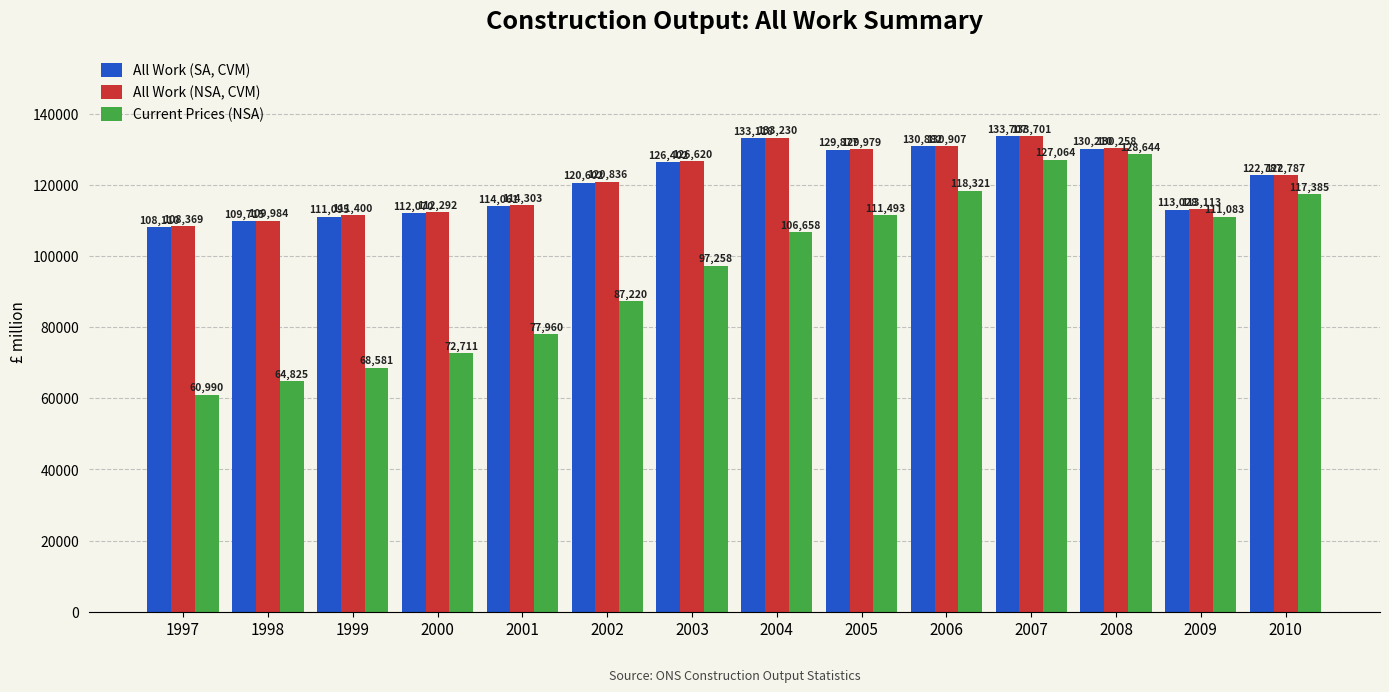

How many series are shown in this chart?

3